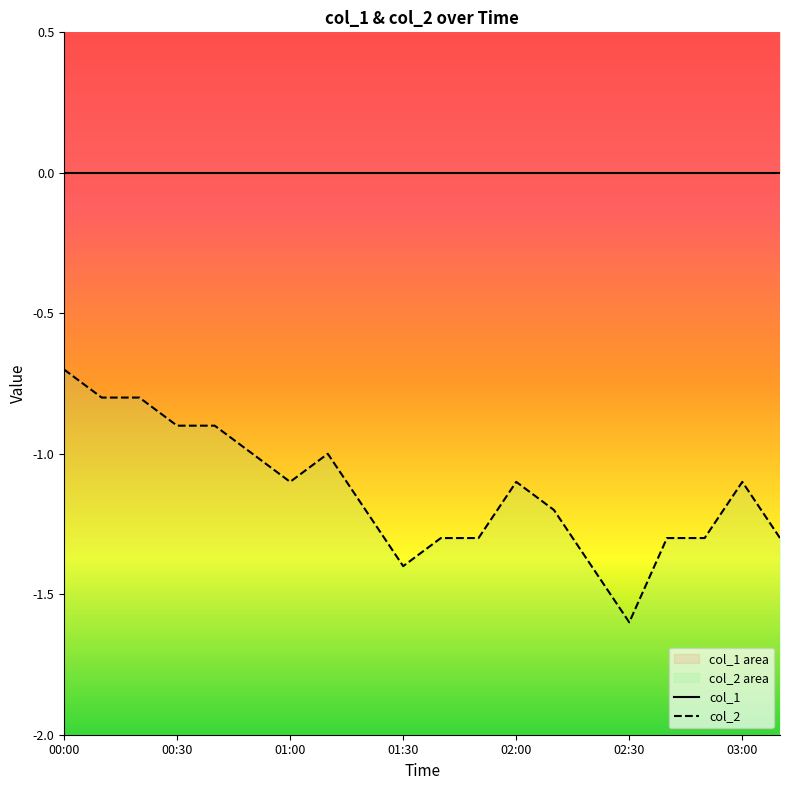

How many distinct data groups are displayed?

2